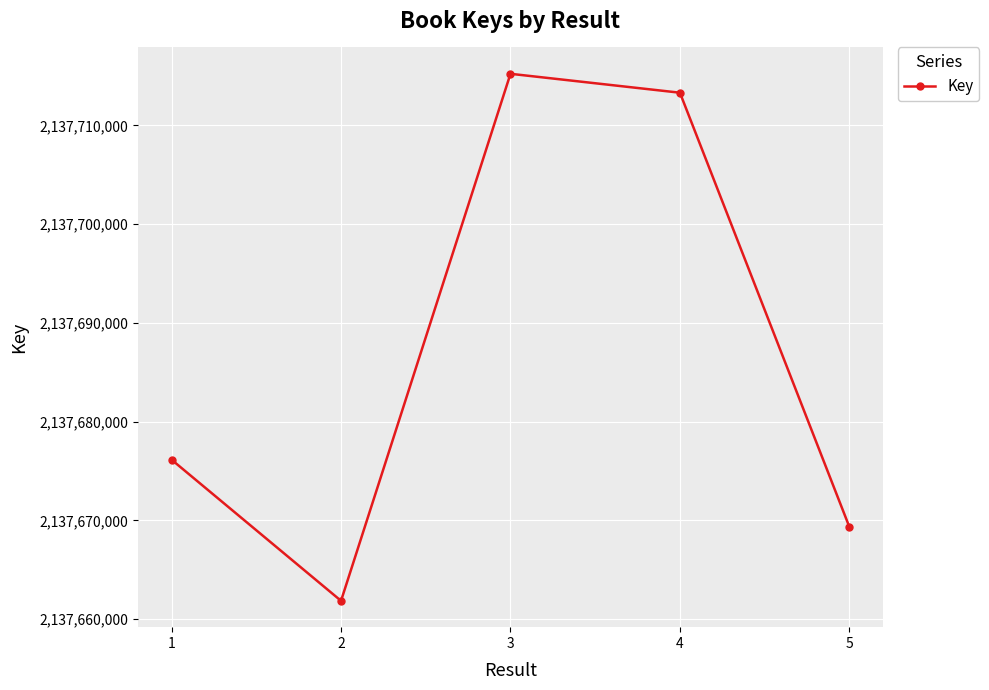

What is the change in value from 3 to 5?

-45880